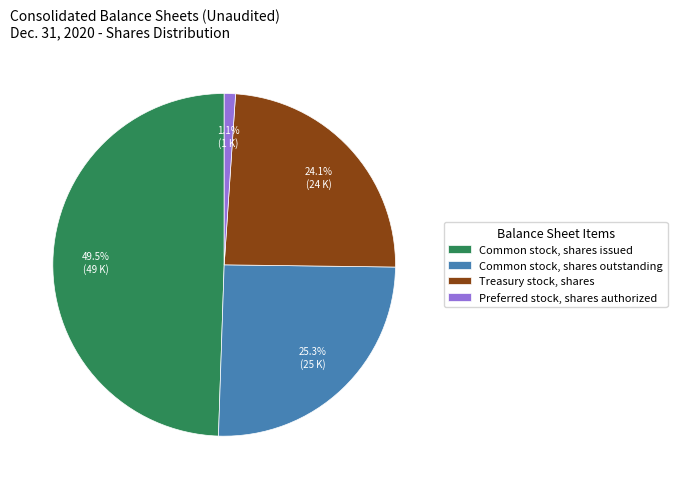

Do Preferred stock, shares authorized and Common stock, shares outstanding together represent more than half of the pie?

No